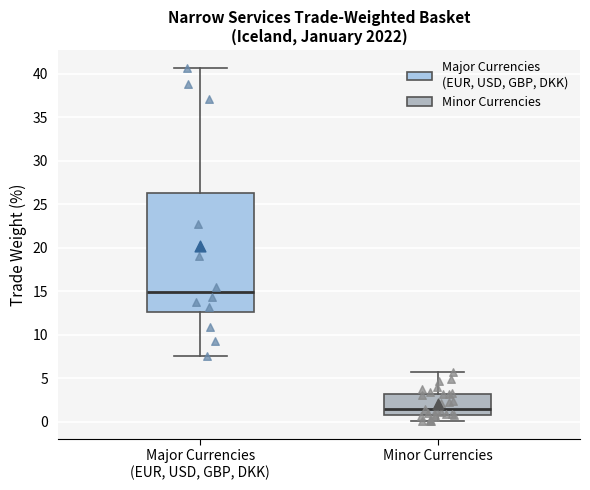

Which box has the lowest median line?

Minor Currencies